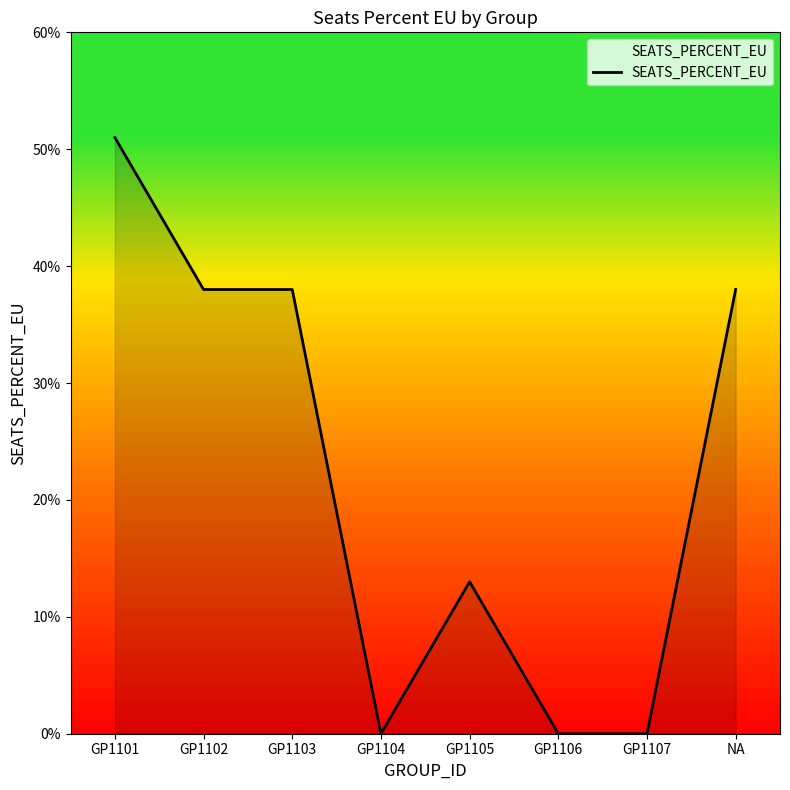

Where is the first local maximum?

GP1105